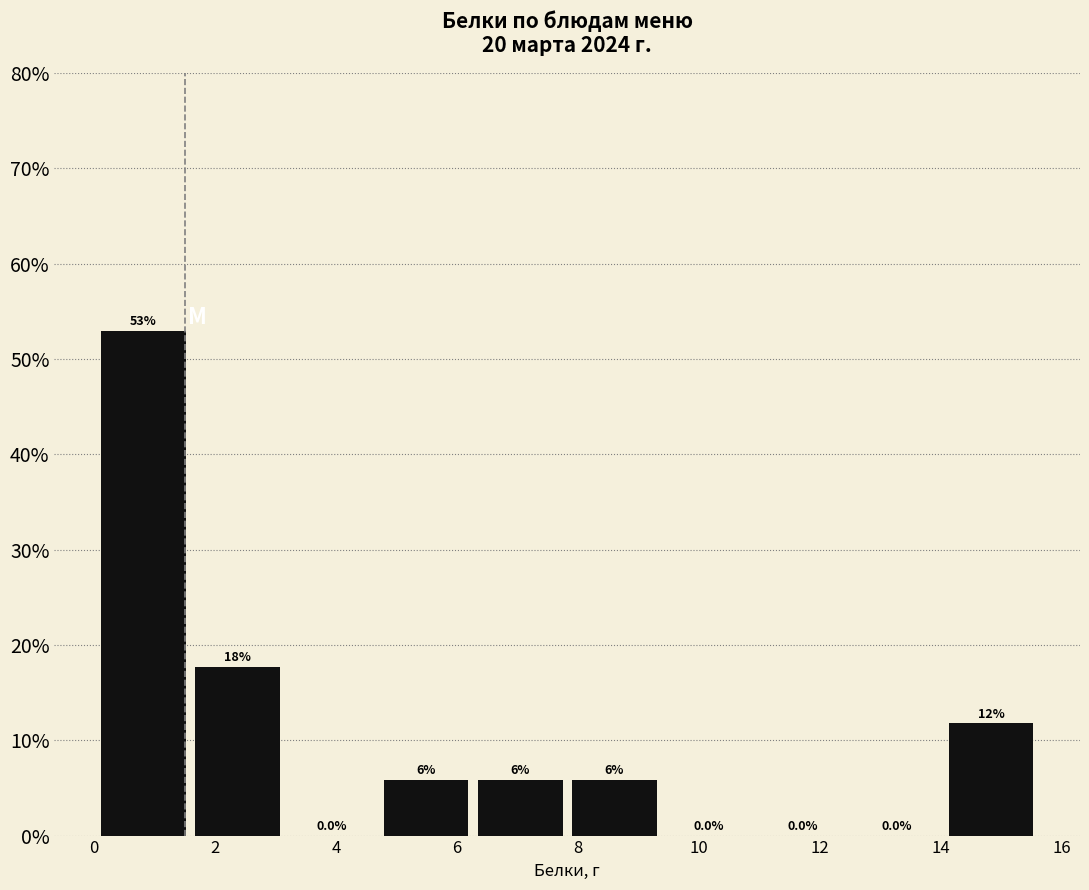

Over which range of the x-axis is the bar tallest?

0.2 to 1.6